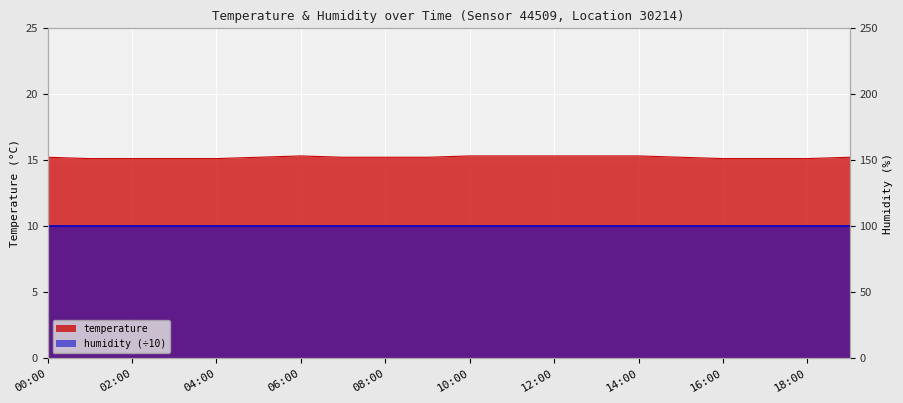

What is the ratio of the value at 06:00 to the value at 16:00?

1.0